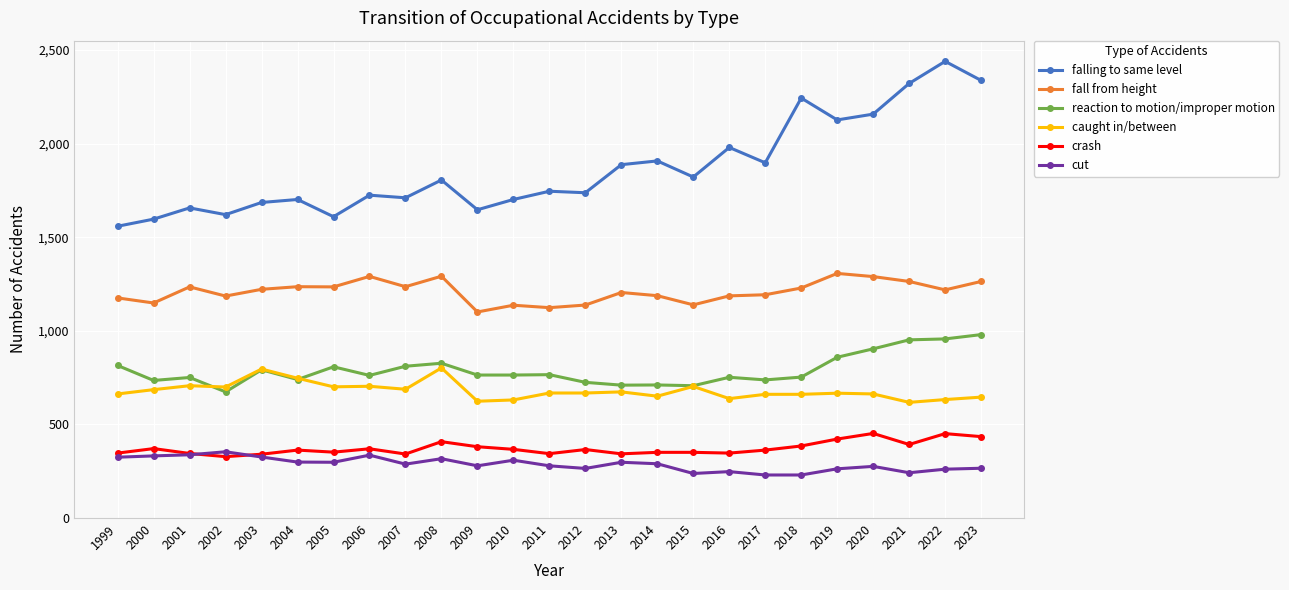

What is the approximate value of caught in/between at 2013?

674